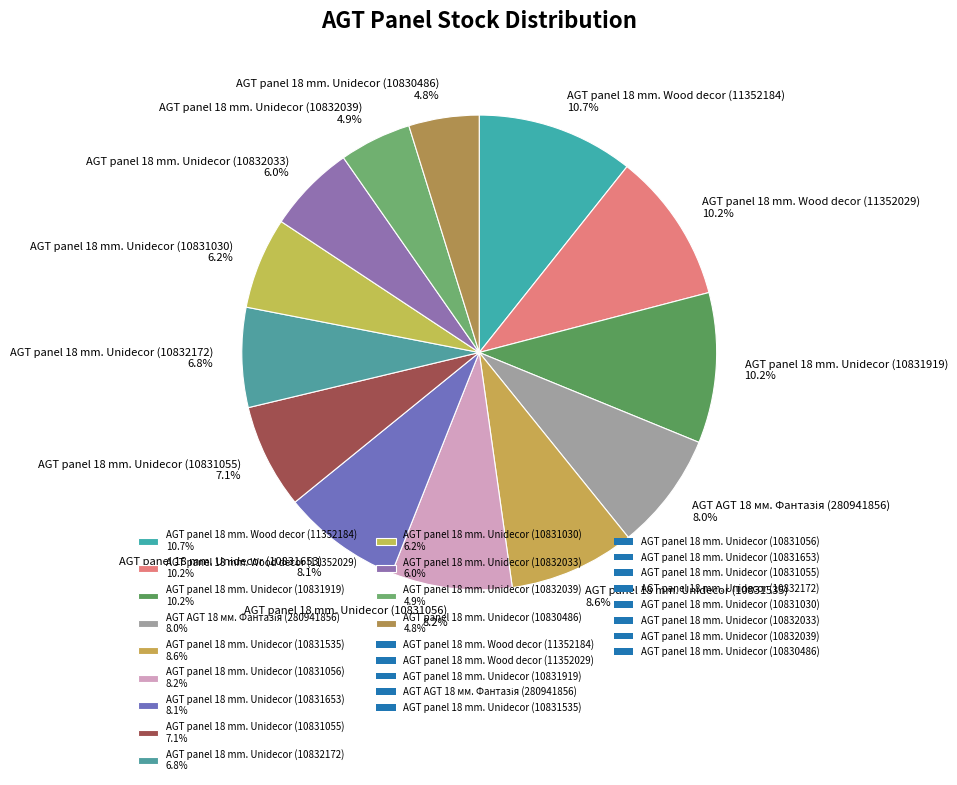

What is the ratio of the value at AGT panel 18 mm. Unidecor (10831919) to the value at AGT panel 18 mm. Unidecor (10831056)?

1.2